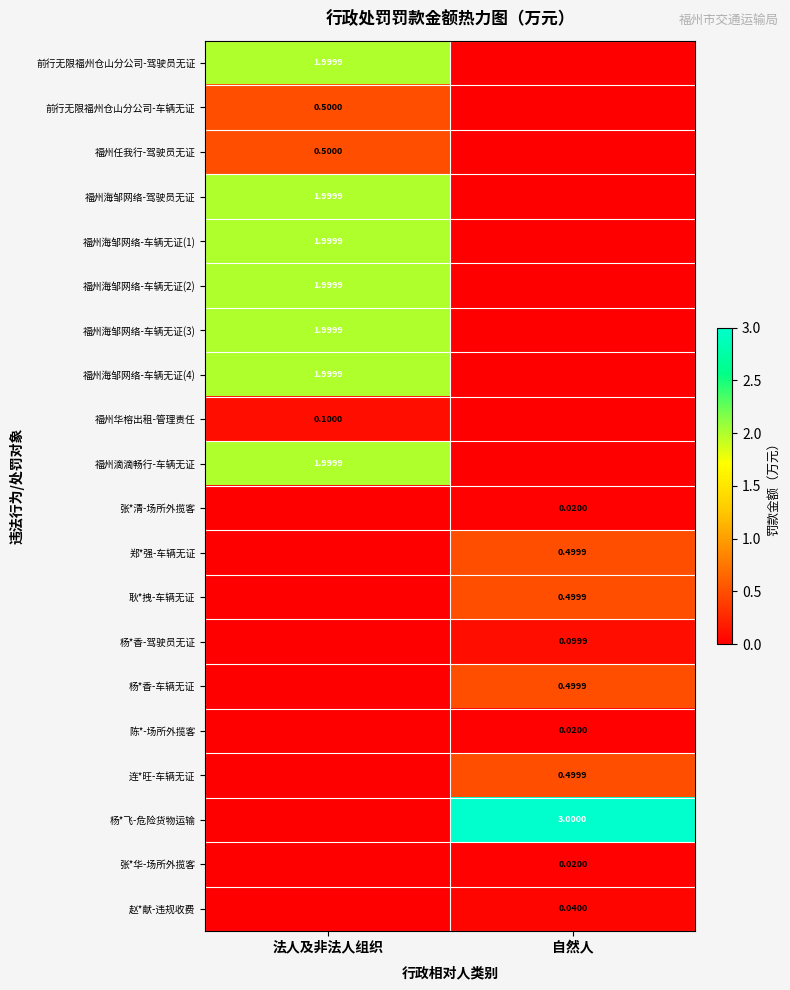

How many series are shown in this chart?

20